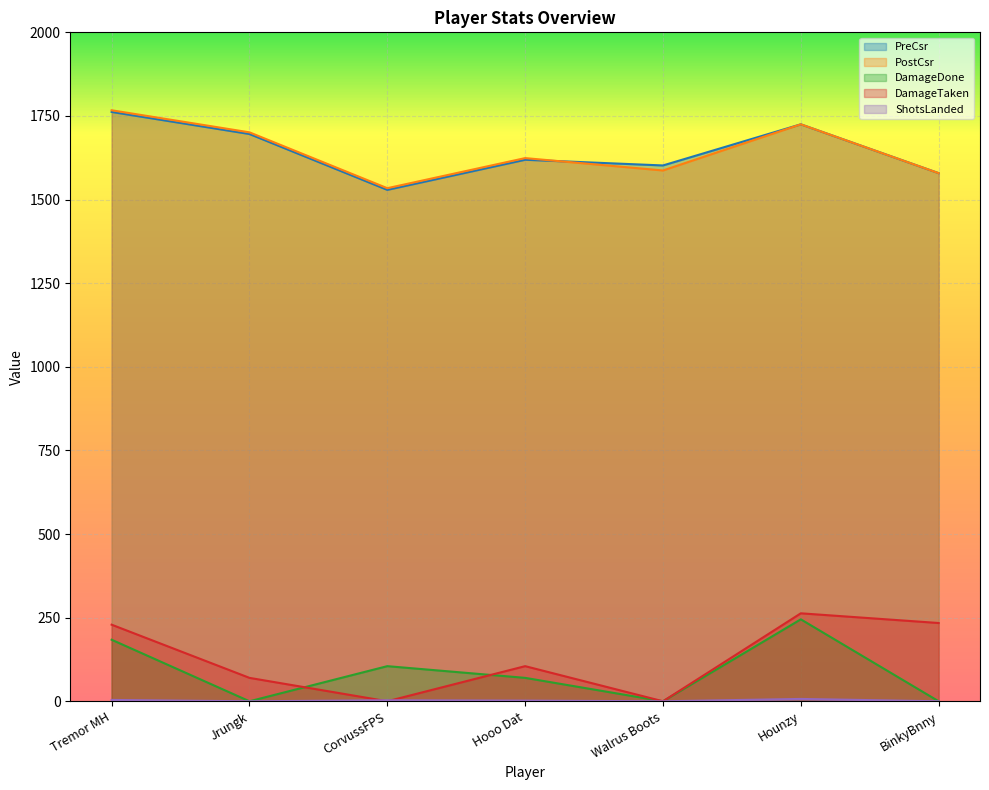

Count the number of categories in the chart.

7